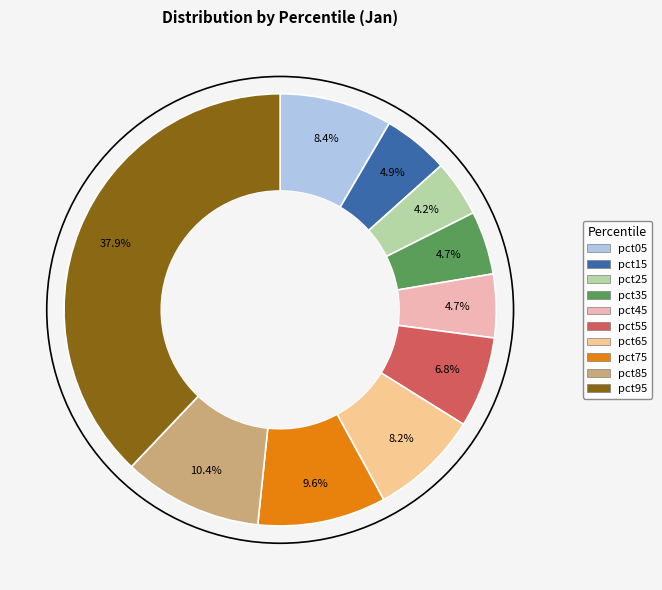

What percentage is the pct85 slice, to the nearest percent?

10%